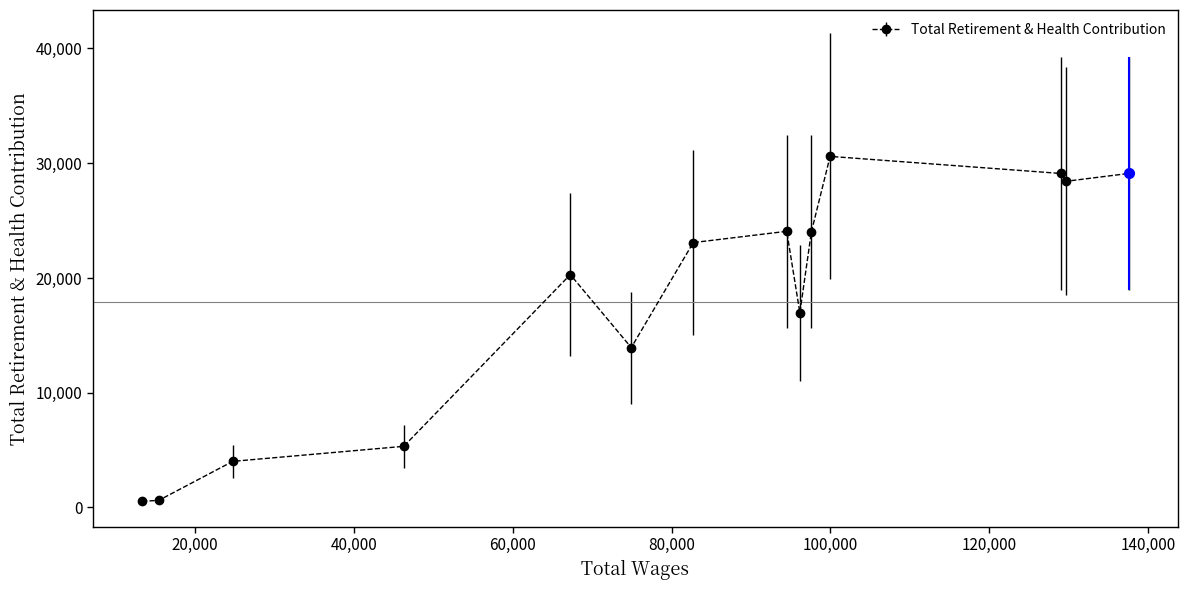

True or false: the data has more than 2 interior local peaks.

True